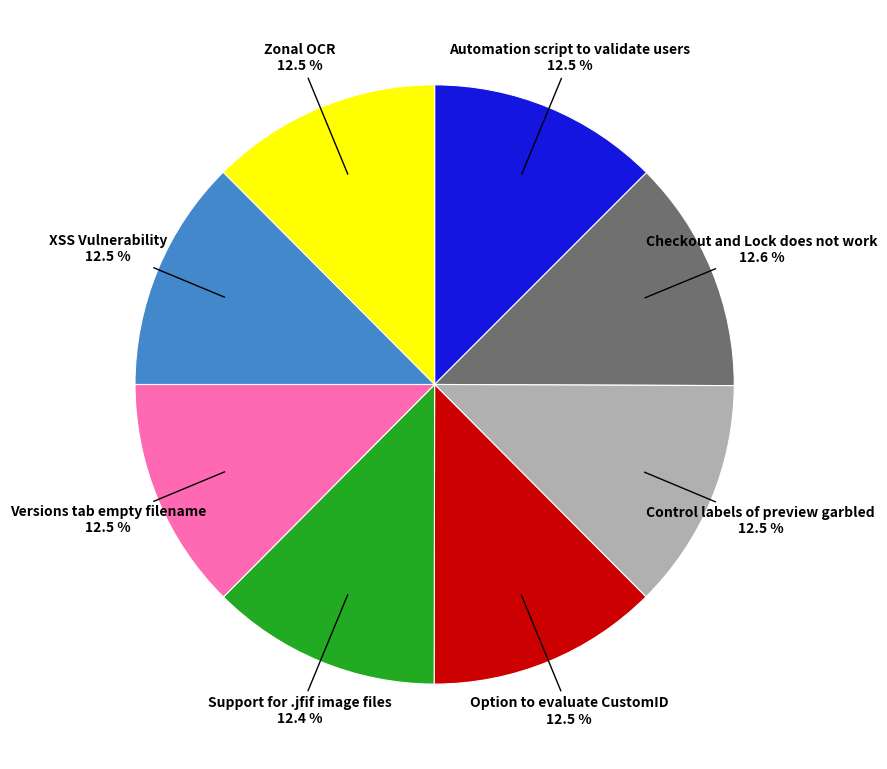

Approximately how many times larger is the value at Support for .jfif image files compared to Zonal OCR?

1.0